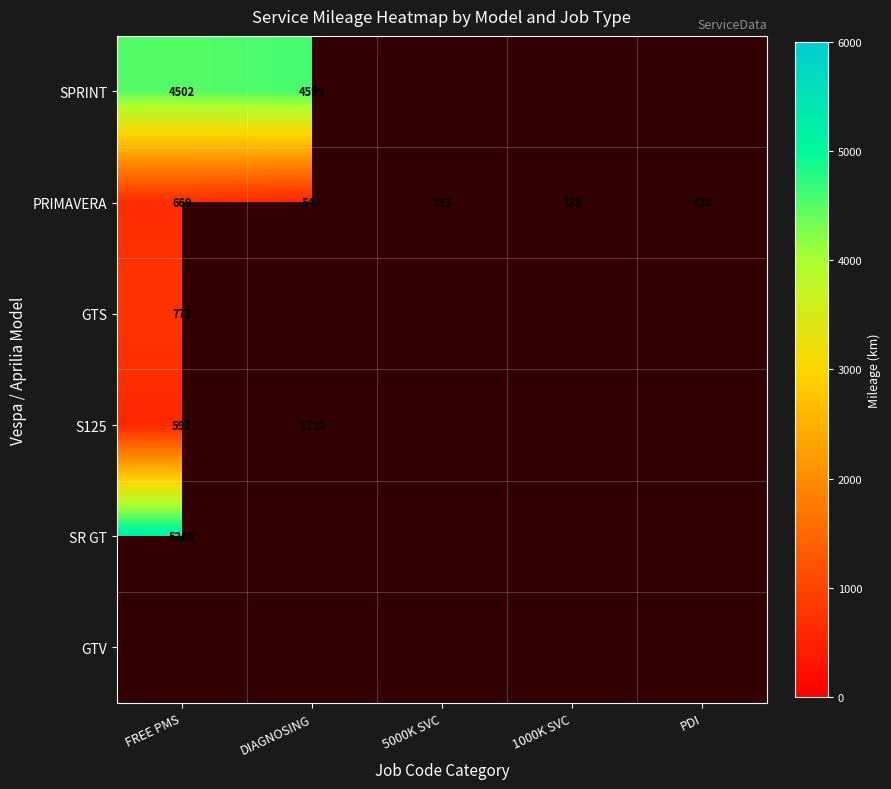

Rank the categories by PRIMAVERA value from highest to lowest.

5000K SVC, FREE PMS, DIAGNOSING, 1000K SVC, PDI